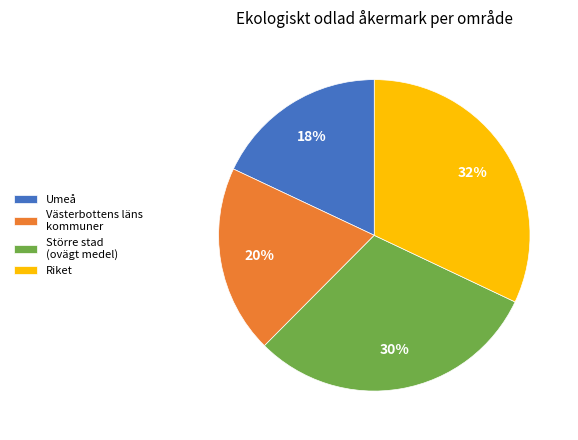

Which category has the biggest portion of the pie?

Riket